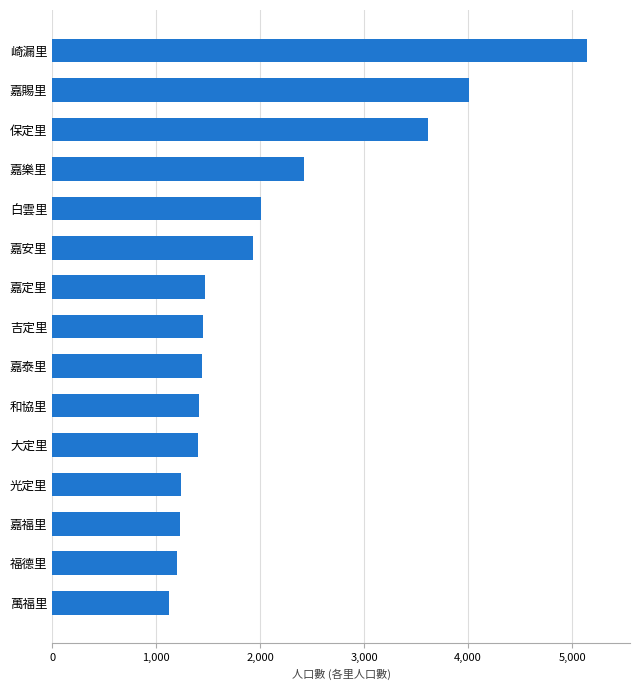

Is it true that the value at 嘉賜里 is 4004?

True